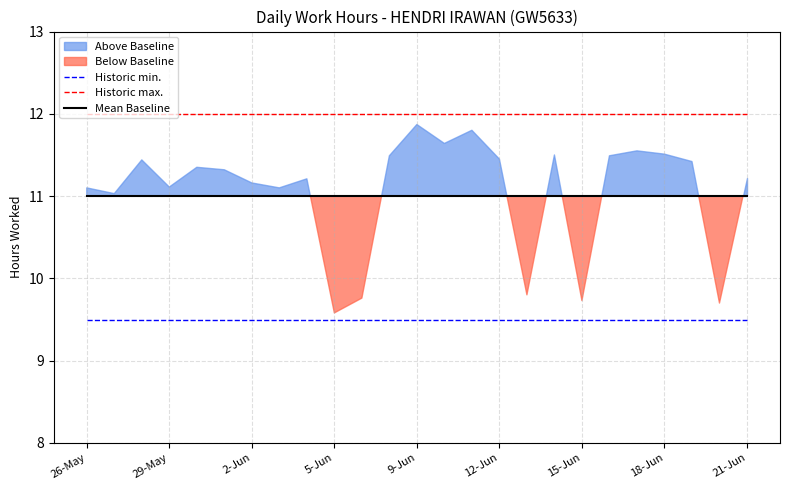

True or false: Mean Baseline and Historic max. intersect in this chart.

False